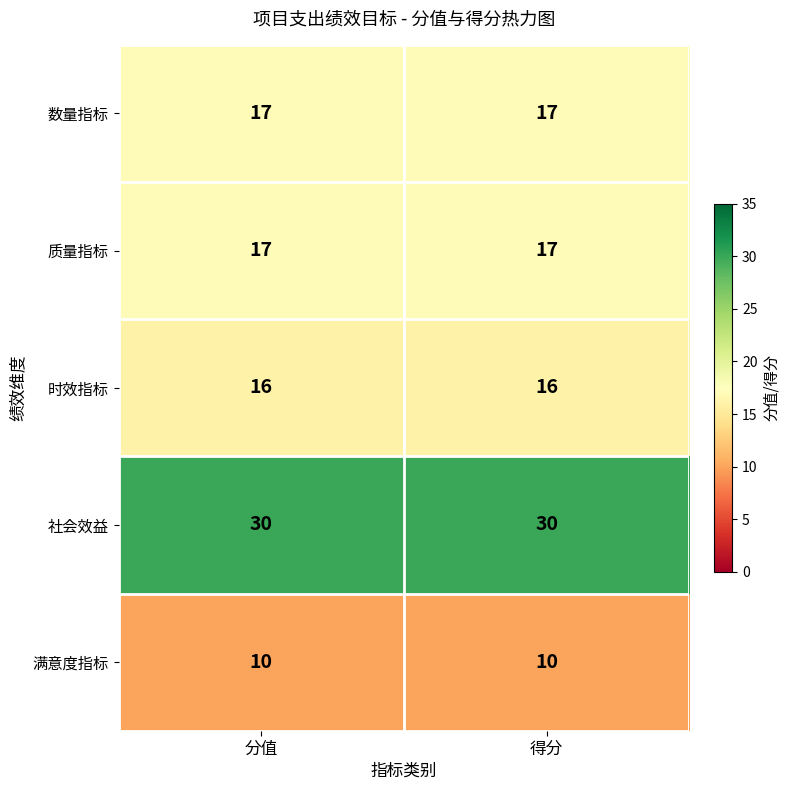

The 时效指标 series shows 16 at 分值. True or false?

True